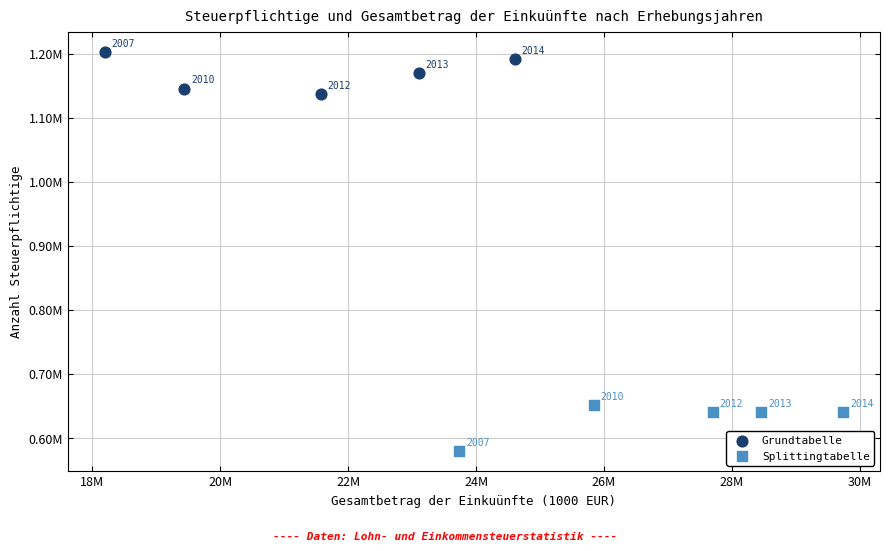

Which series contains the lowest Y value?

Splittingtabelle